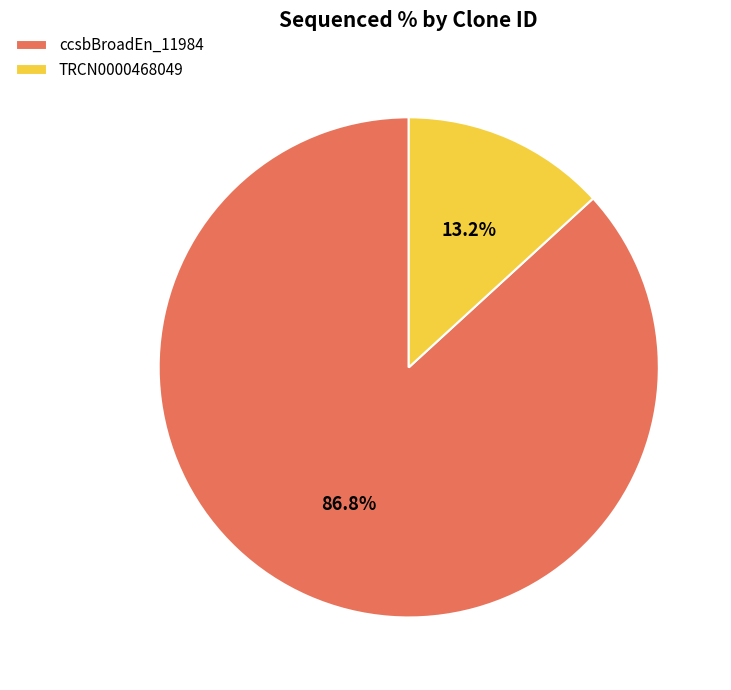

Which category has the biggest portion of the pie?

ccsbBroadEn_11984